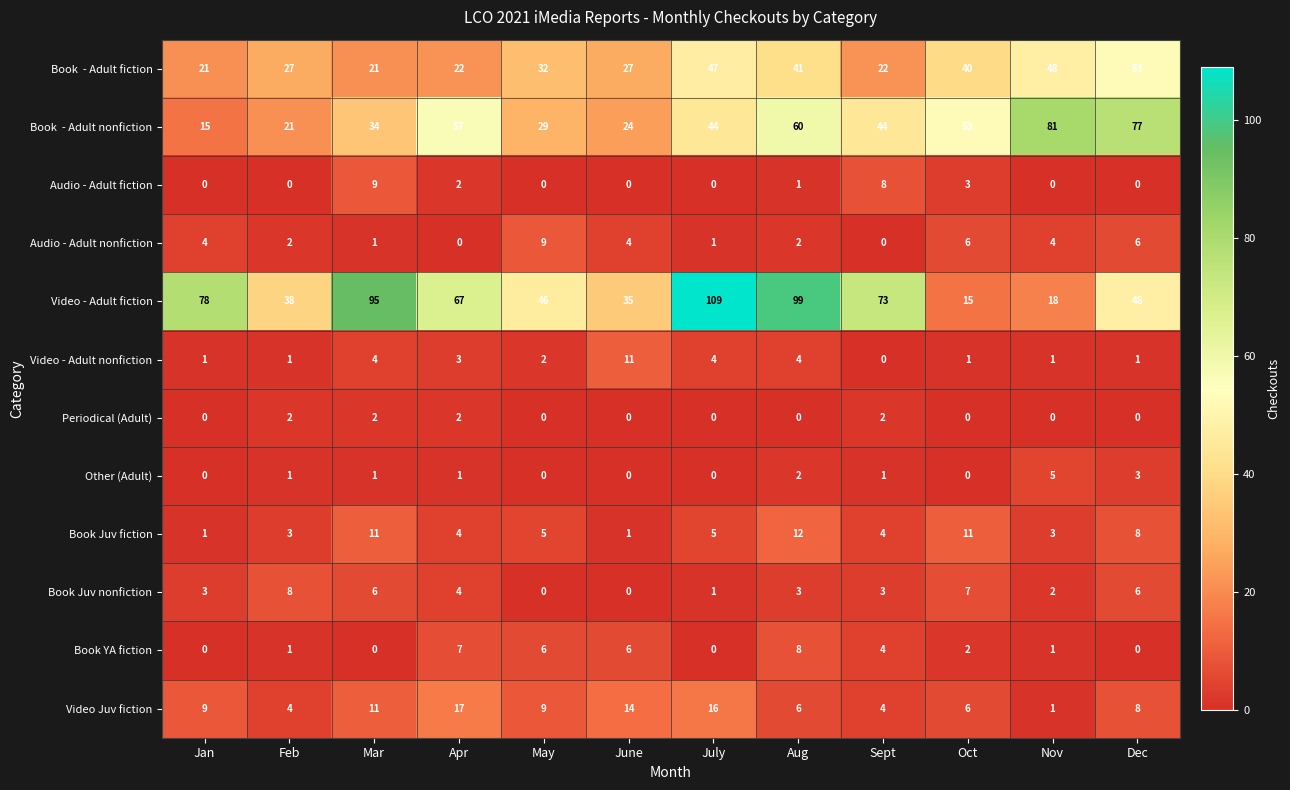

At which label is Video - Adult fiction closest to 62?

Apr